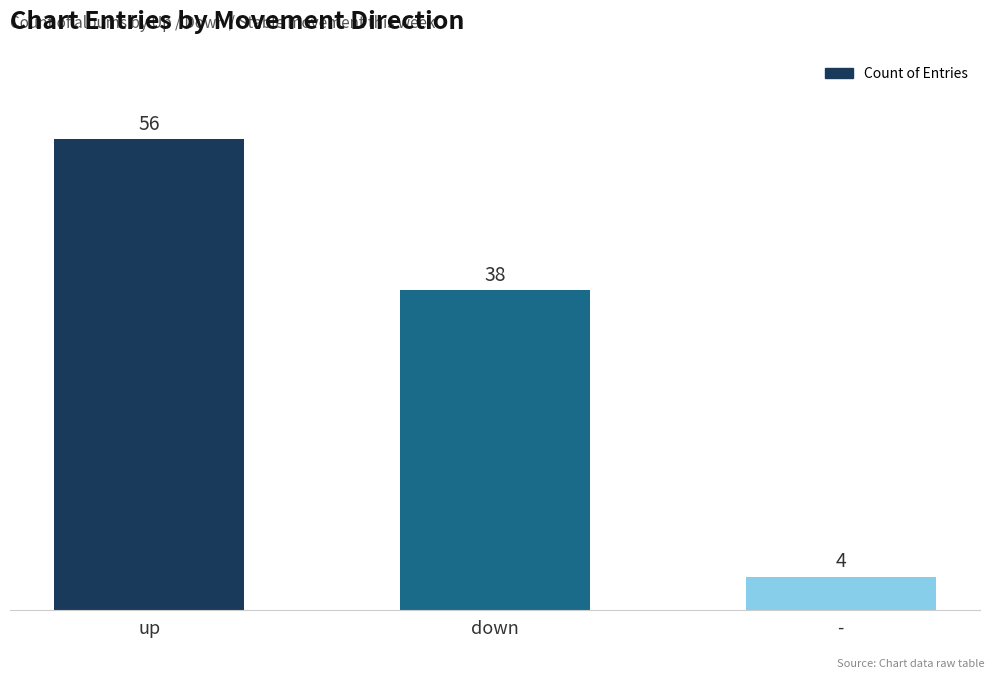

What is the sum of all values?

98